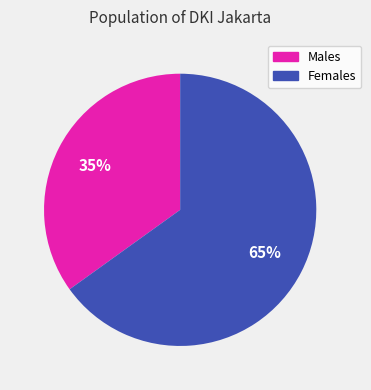

How many slices are in this pie chart?

2